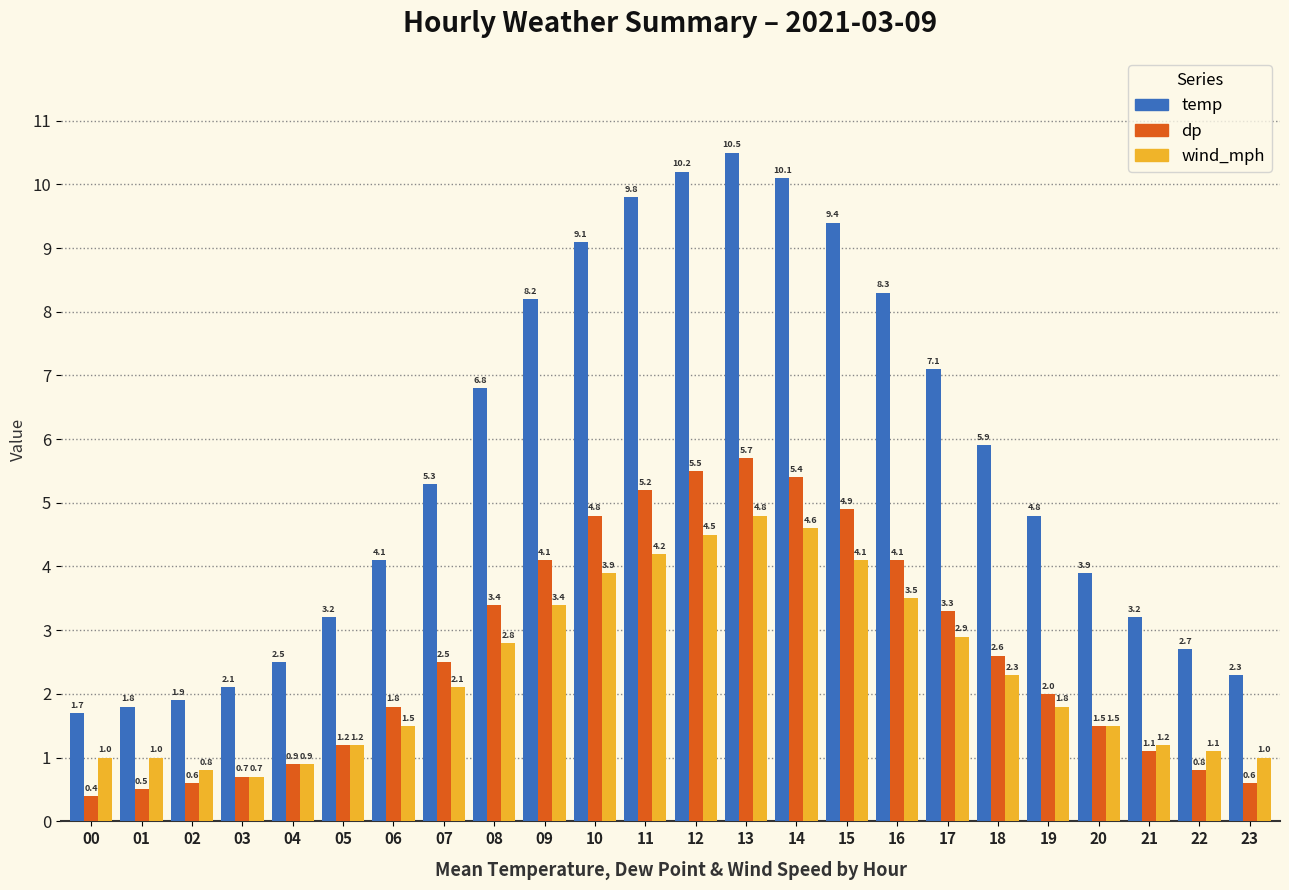

What is the difference between the second highest and second lowest values in the dp series?

5.0